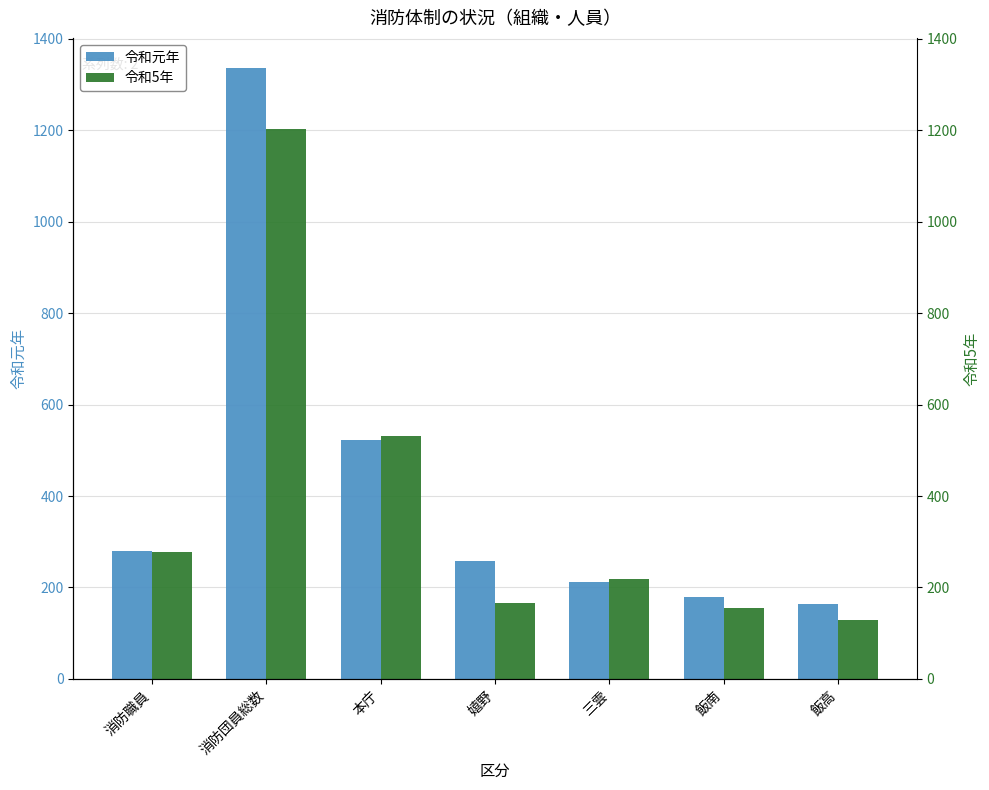

What position from the left is 嬉野?

4